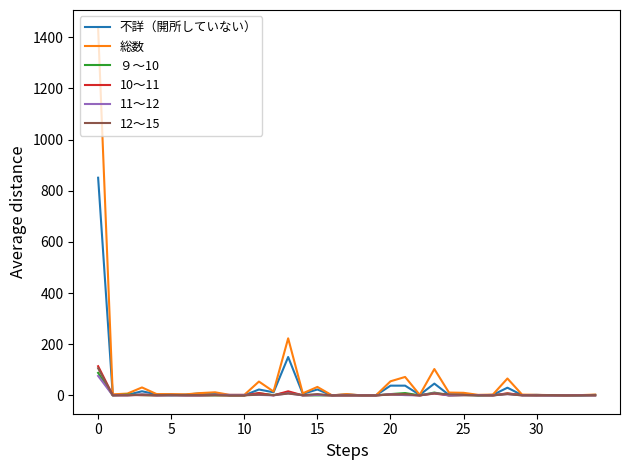

Which series has the largest range (max minus min)?

総数